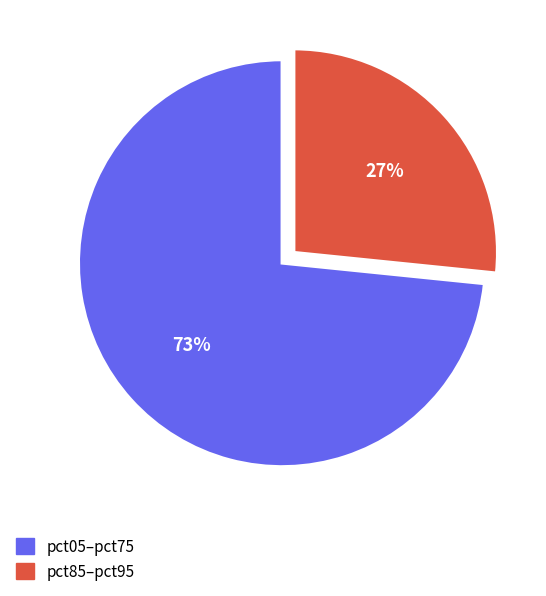

Is there a majority slice in this chart?

Yes